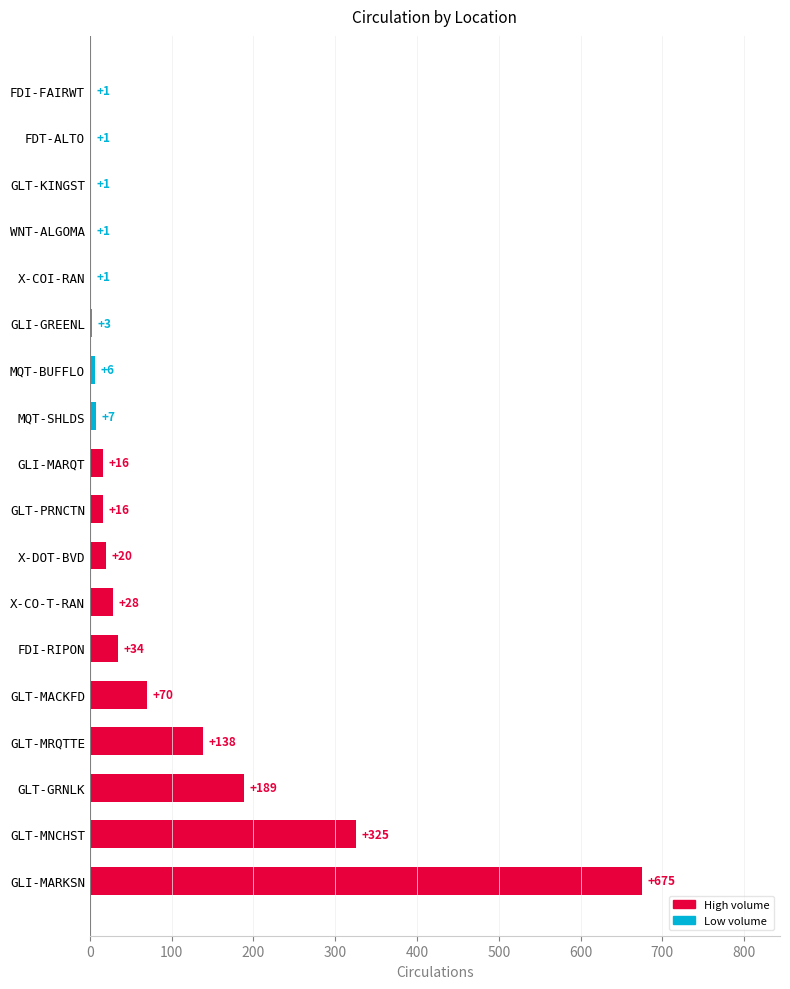

The chart shows a value of 70 at GLT-MACKFD. True or false?

True